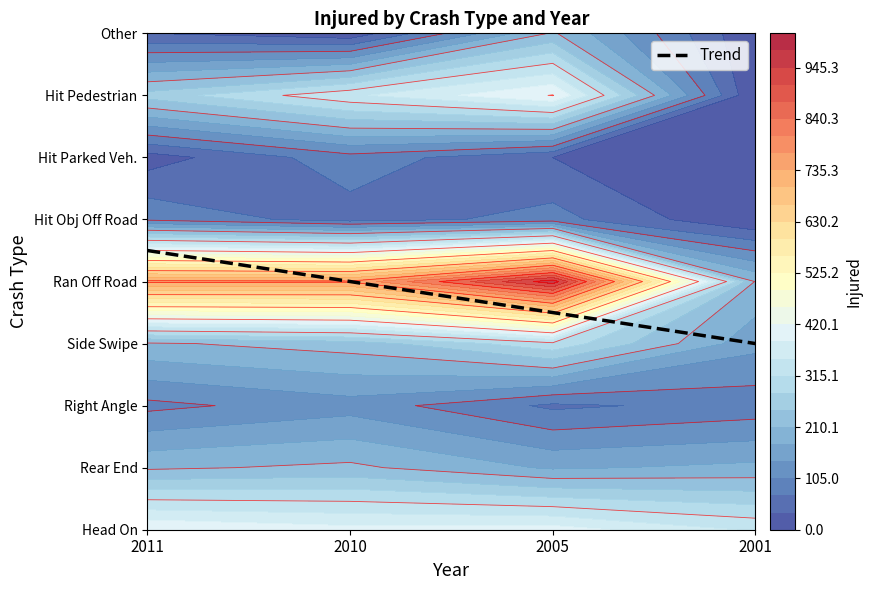

Is the value of Rear End at 2005 greater than the value of Side Swipe at 2010?

No